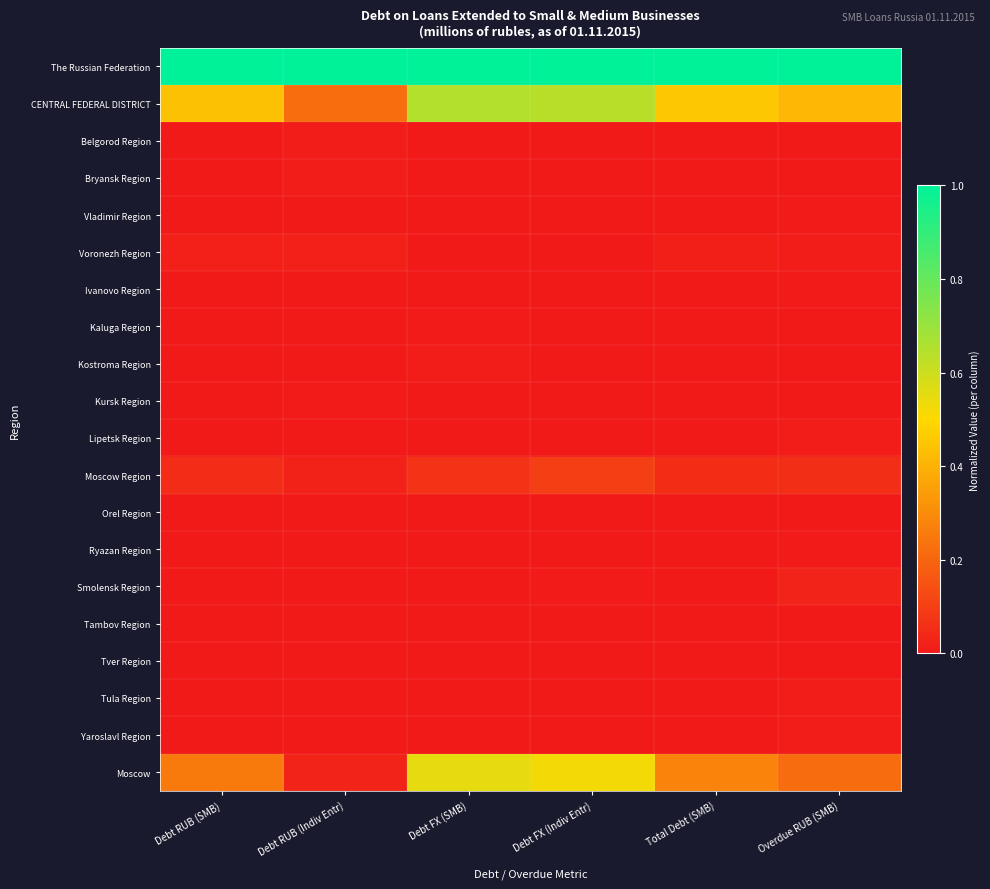

Which category has the lowest value across all series?

Debt FX (Indiv Entr)